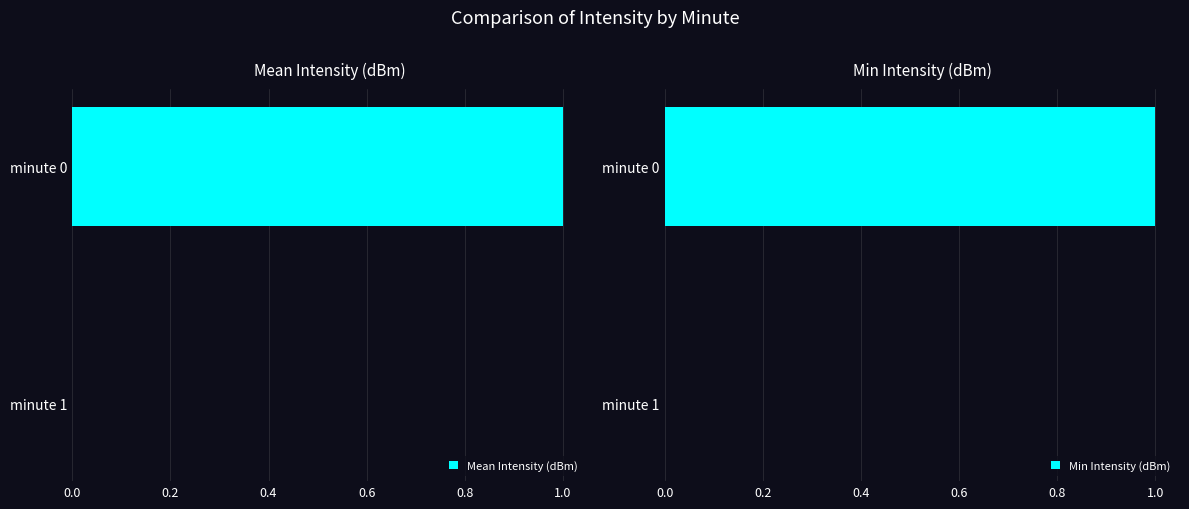

Is it true that Min Intensity (dBm) equals 1 at 0.0?

False